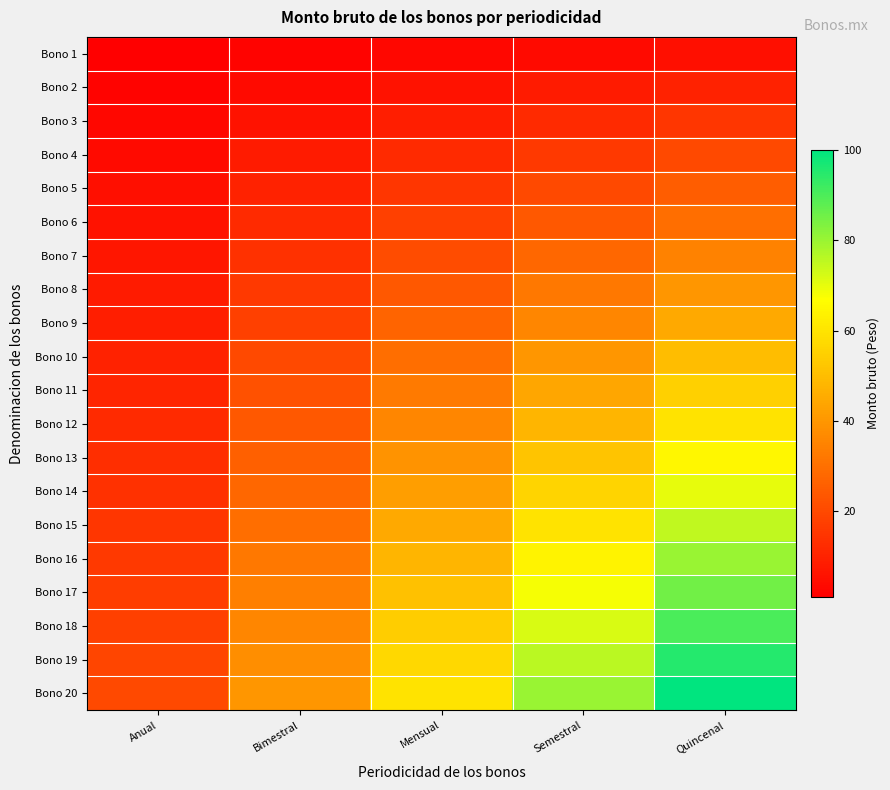

Count the number of categories in the chart.

5